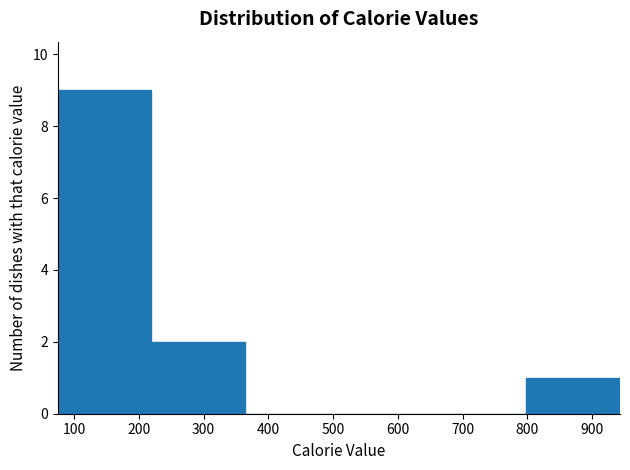

Reading left to right, list every bar in this chart as the range it spans on the x-axis followed by its height. Neither the bar edges nor the heights are printed on the chart, so give them approximately, as read against the axes.

80 to 220: 9
220 to 360: 2
360 to 510: 0
510 to 650: 0
650 to 800: 0
800 to 940: 1